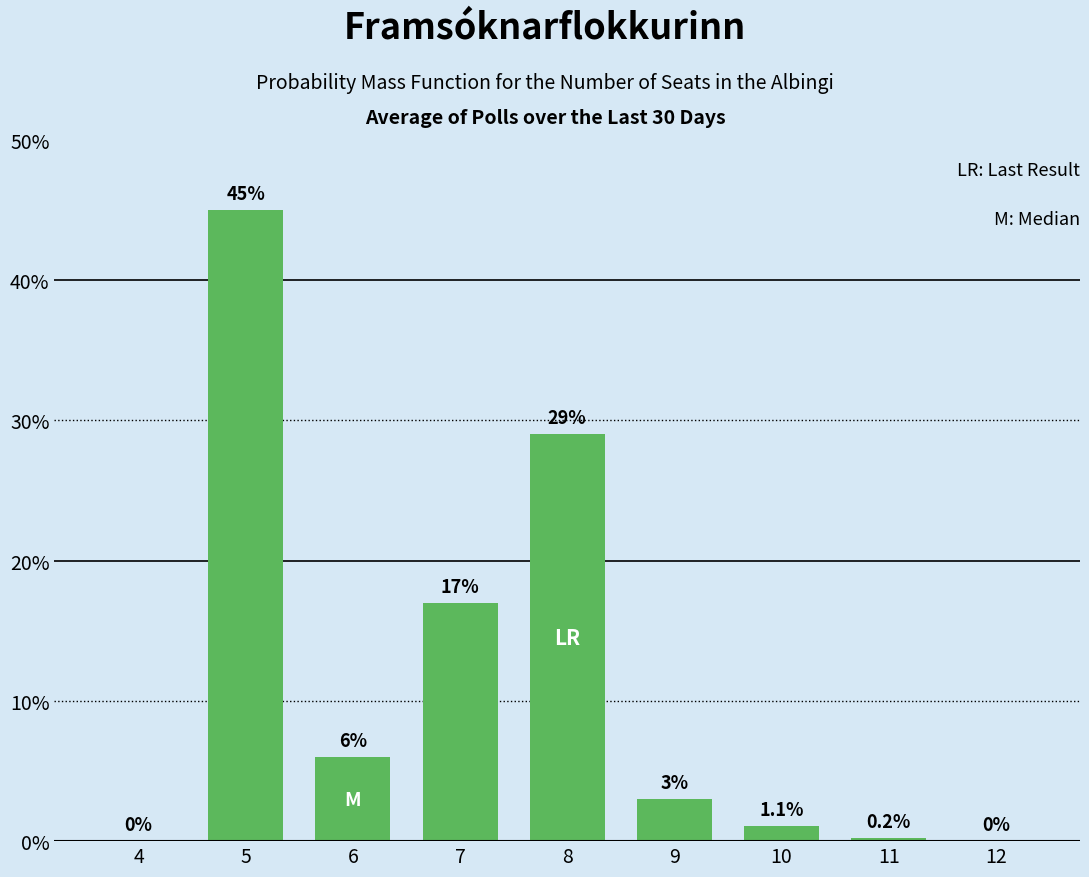

Does the chart contain stacked bars?

No